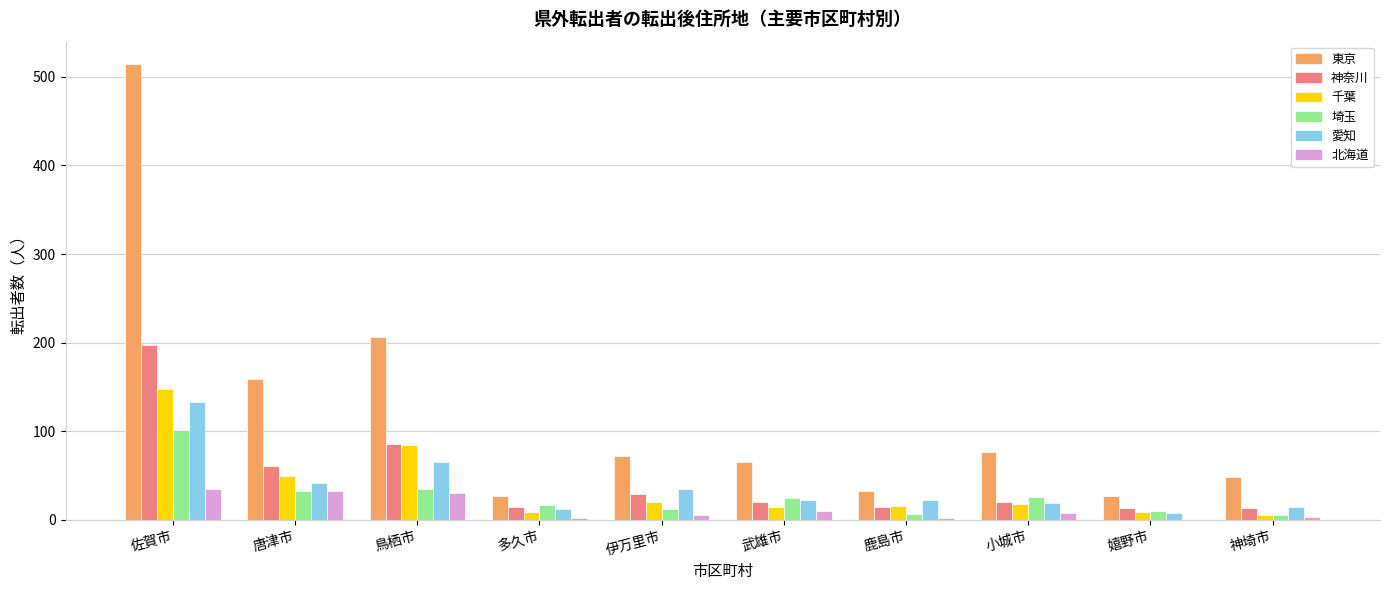

What is the sum of all 東京 values?

1226